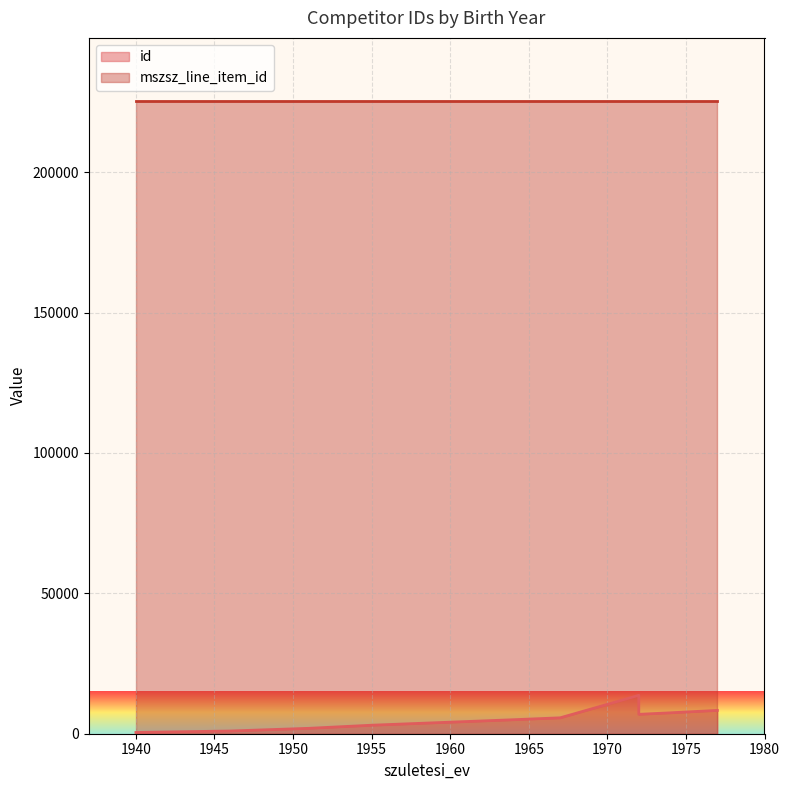

What is the smallest value displayed?

445